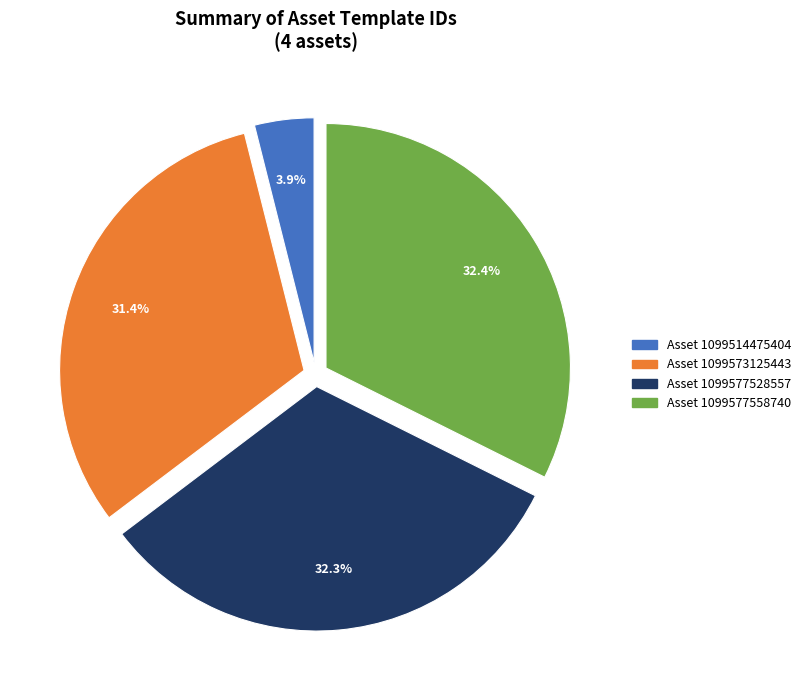

To the nearest percent, what is the difference between the largest and smallest slice percentages?

28%